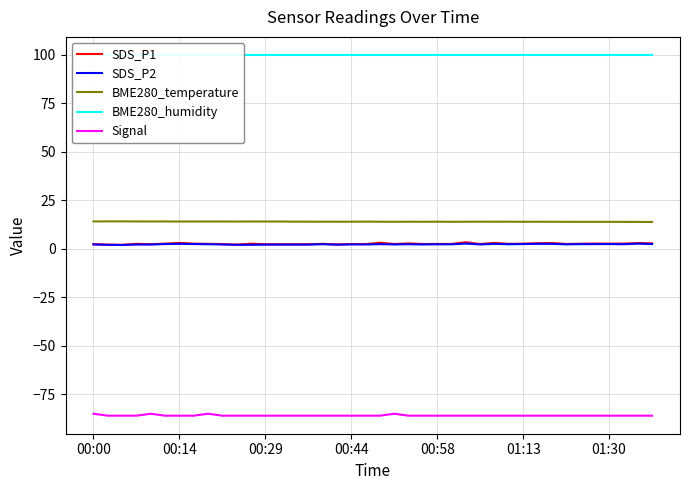

Which has a higher value, 20 or 29?

20